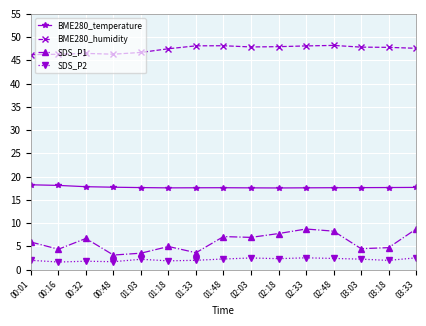

True or false: SDS_P1 has more than 2 points higher than both neighbors.

True